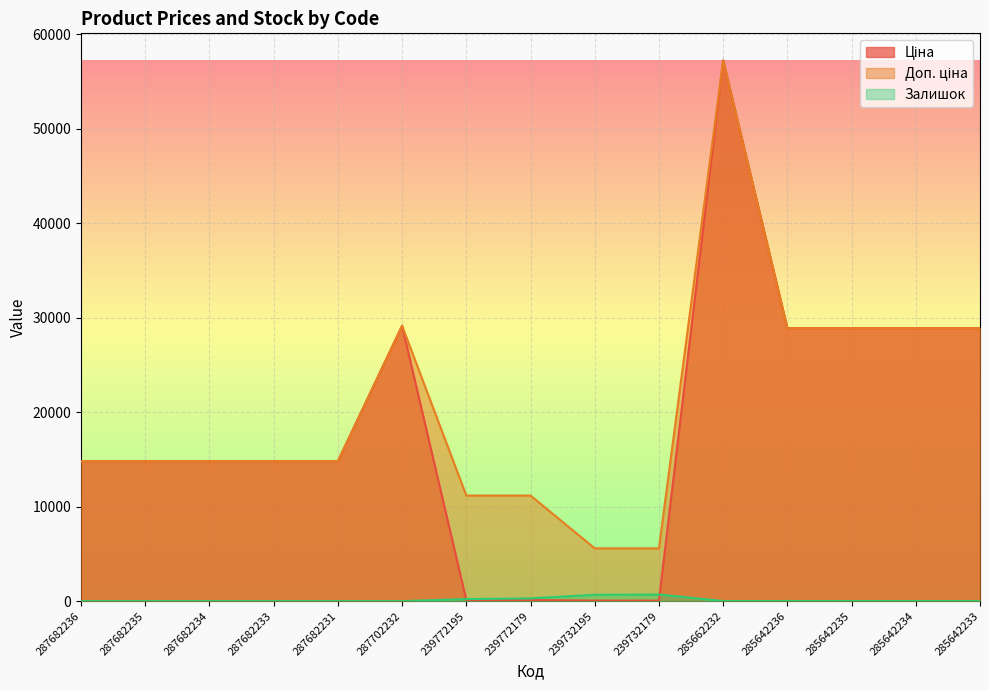

How many values in the Доп. ціна series are below 14817?

4